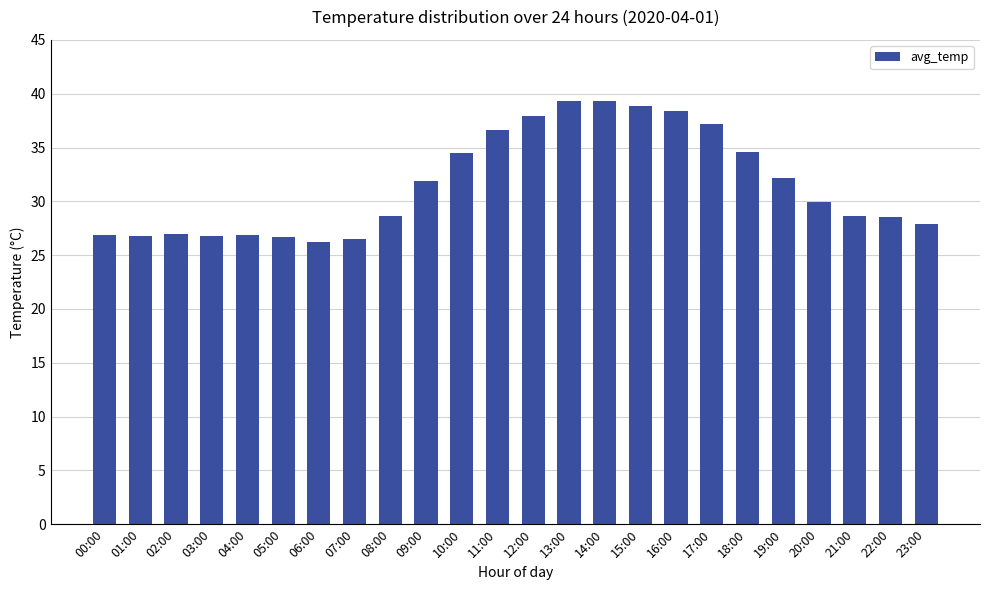

What is the smallest value displayed?

26.2